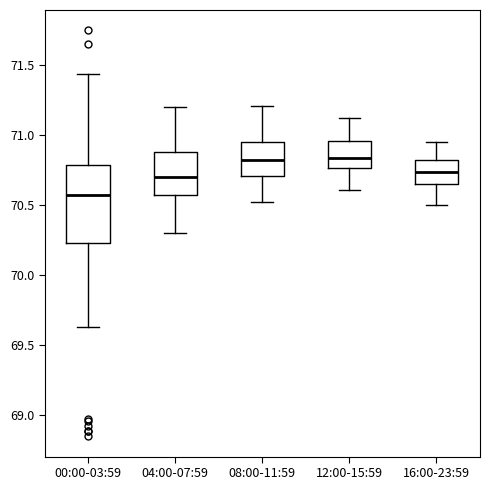

Where is the lower edge of the box for 12:00-15:59 on the y-axis? The values are not printed on the chart, so give them approximately, as read against the axis.

70.75